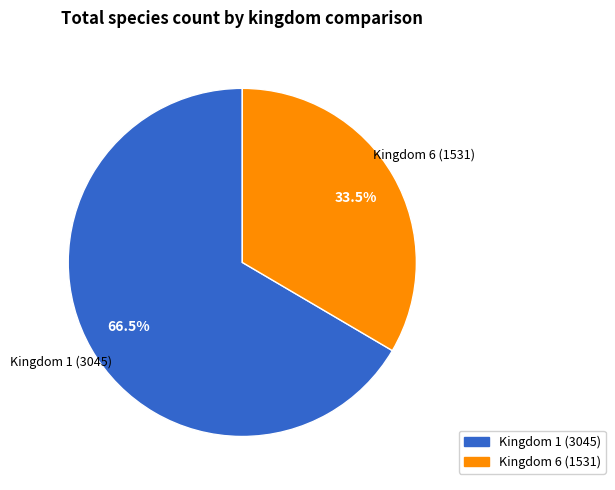

How many segments does this pie chart have?

2